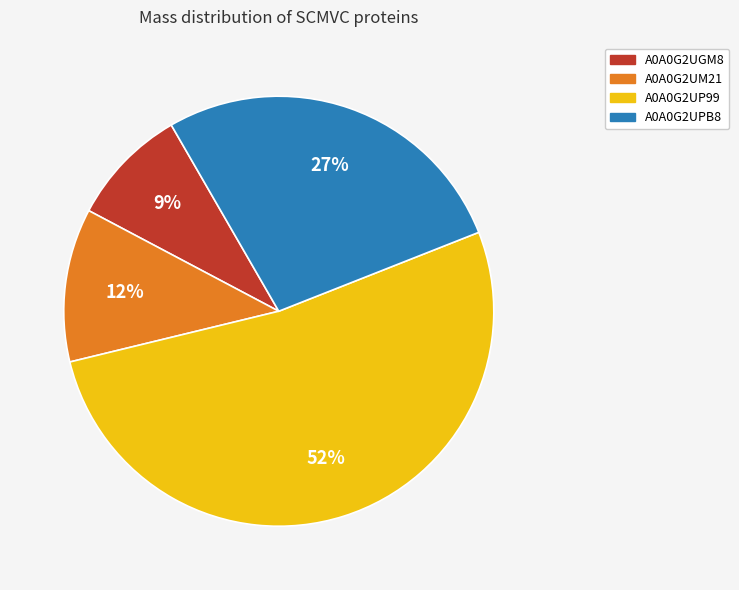

To the nearest percent, what is the average slice percentage?

25%